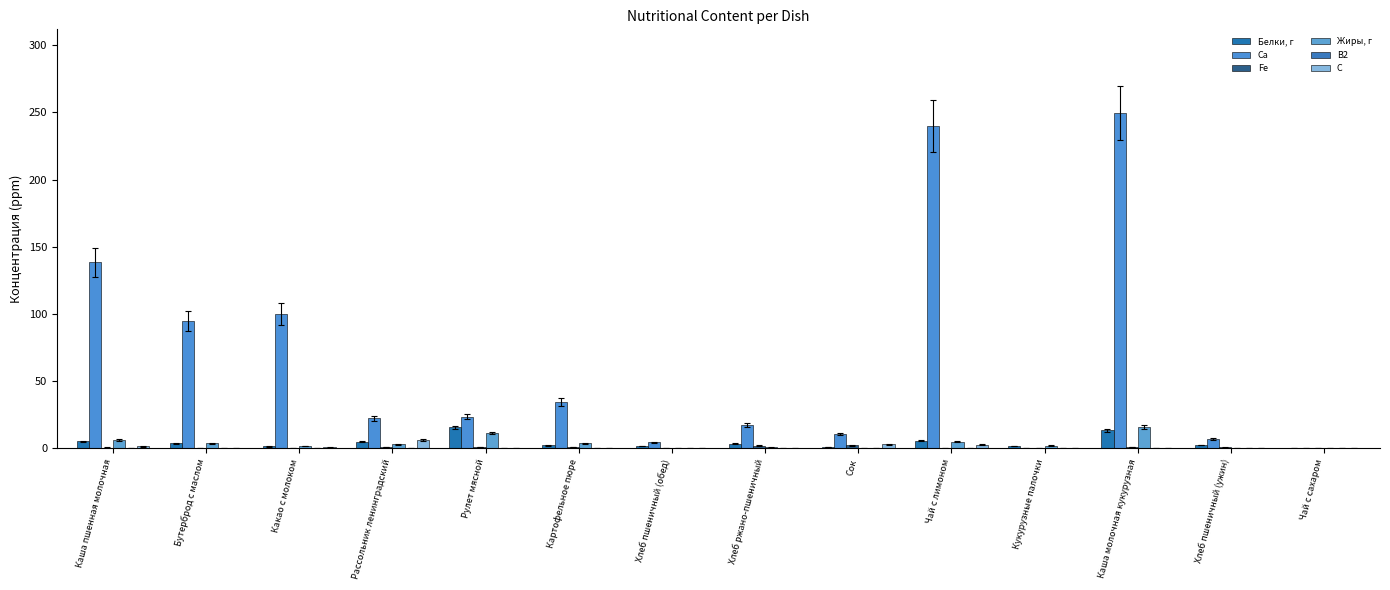

The value of Жиры, г at Чай с лимоном is 5.0. True or false?

True